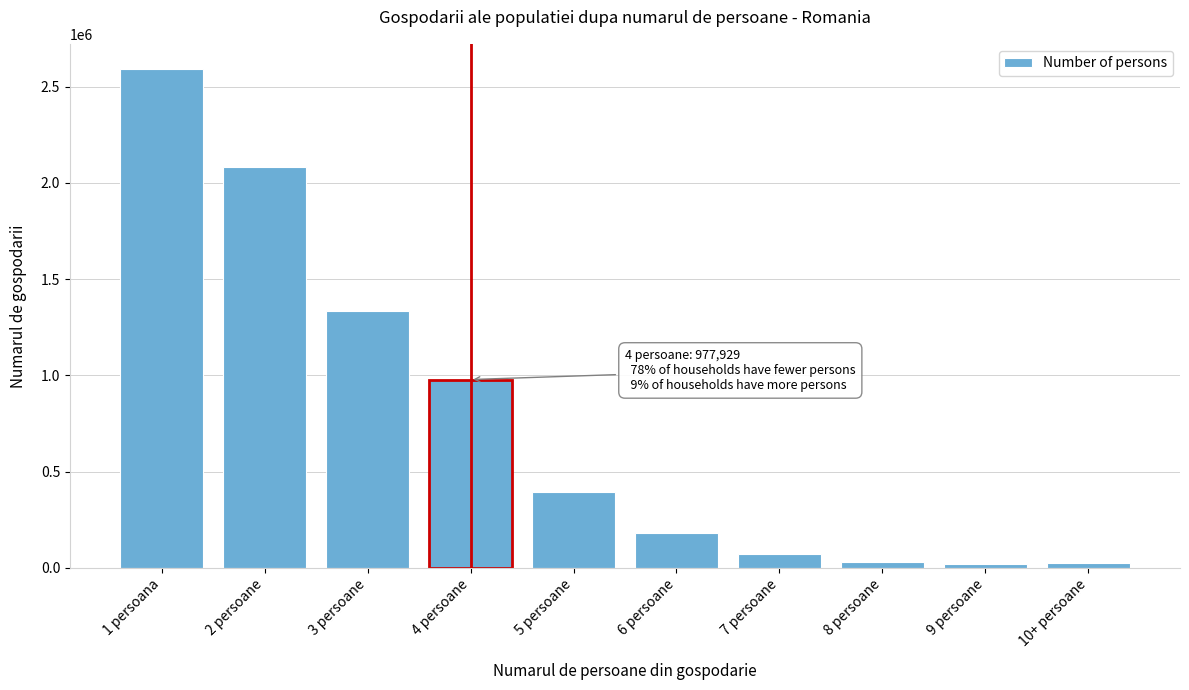

What is the label of the 2nd bar from the right?

9 persoane